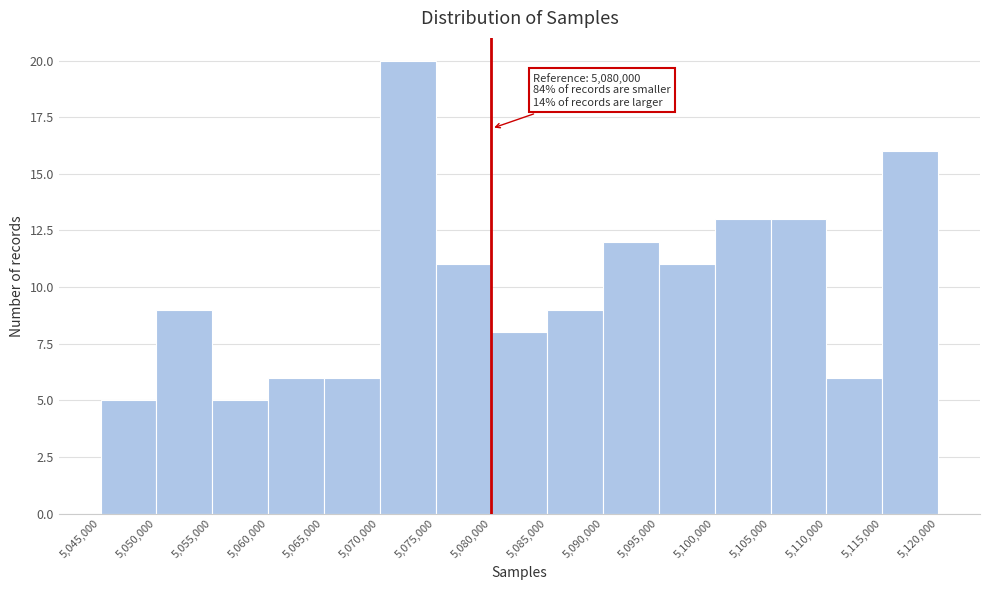

Over which range of the x-axis is the bar tallest?

5,070,000 to 5,075,000